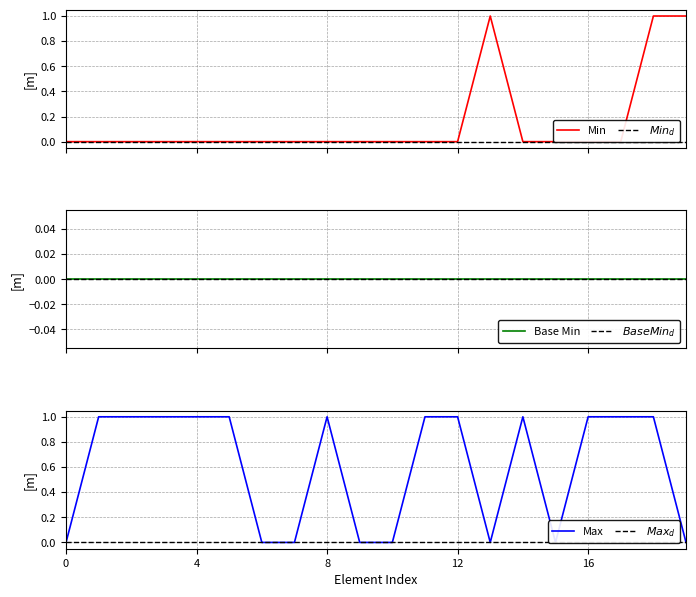

Which series has the largest total across all categories?

Max